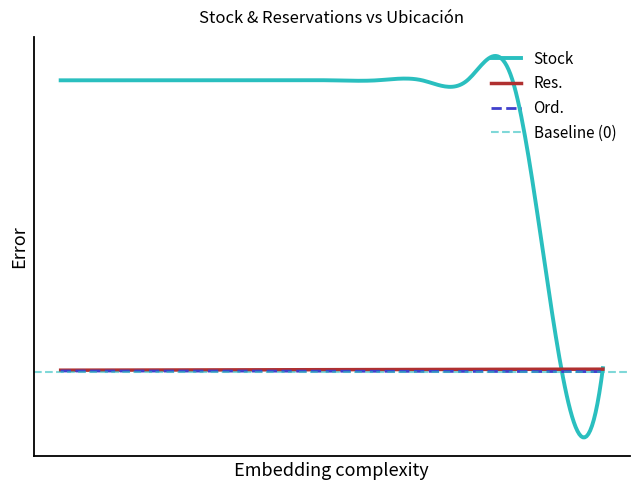

What is the maximum value shown in the chart?

72